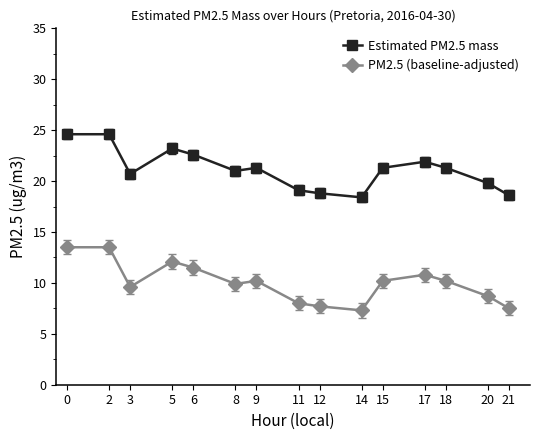

Where is Estimated PM2.5 mass nearest to the value 21?

8